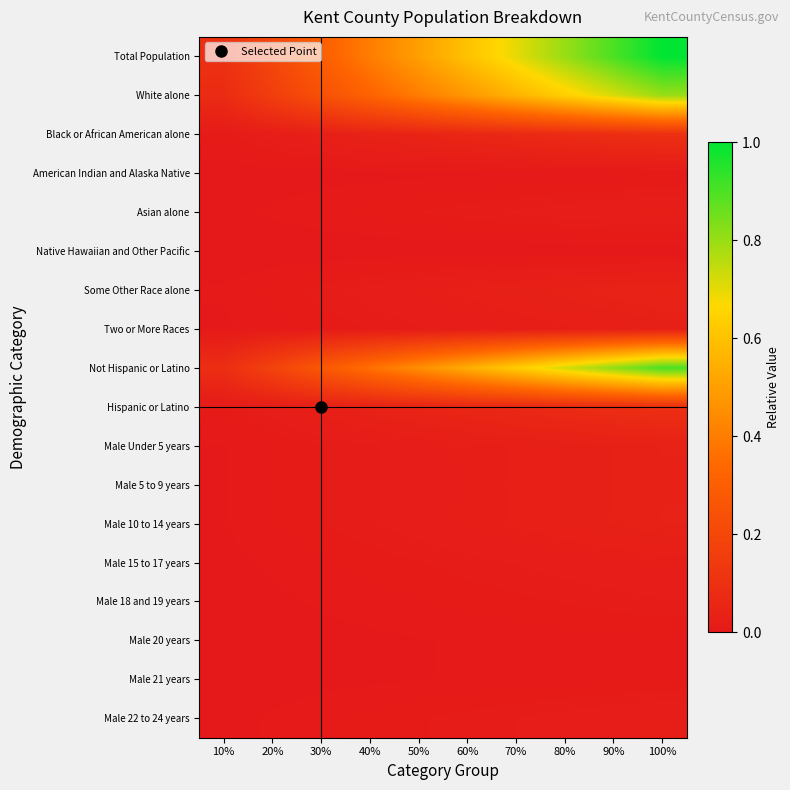

Count the number of data series in this chart.

18